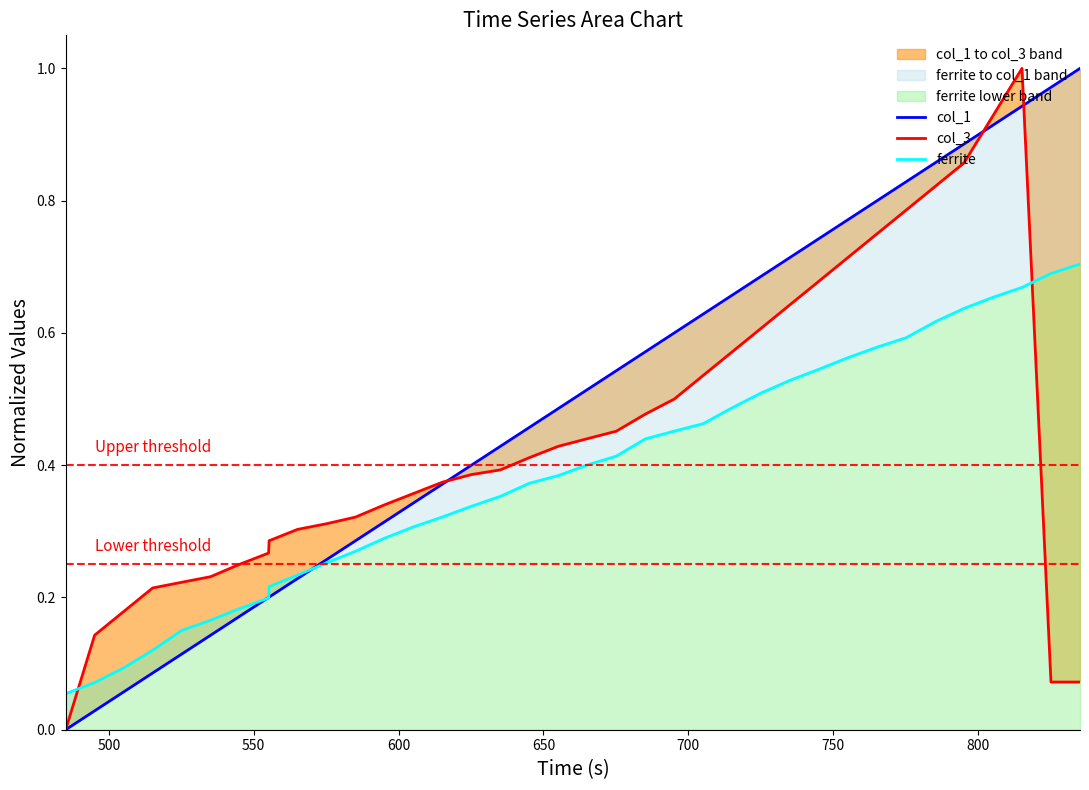

Which series has the largest total across all categories?

col_1